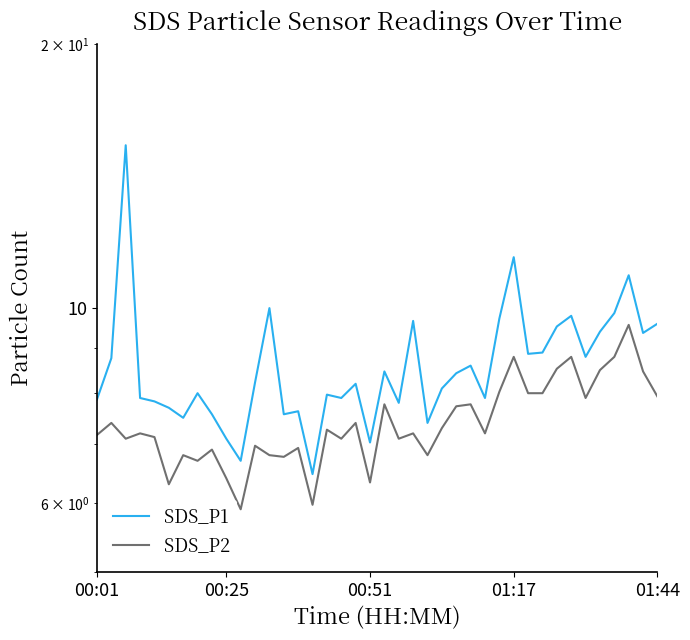

What is the lowest value of the SDS_P1 series?

6.5